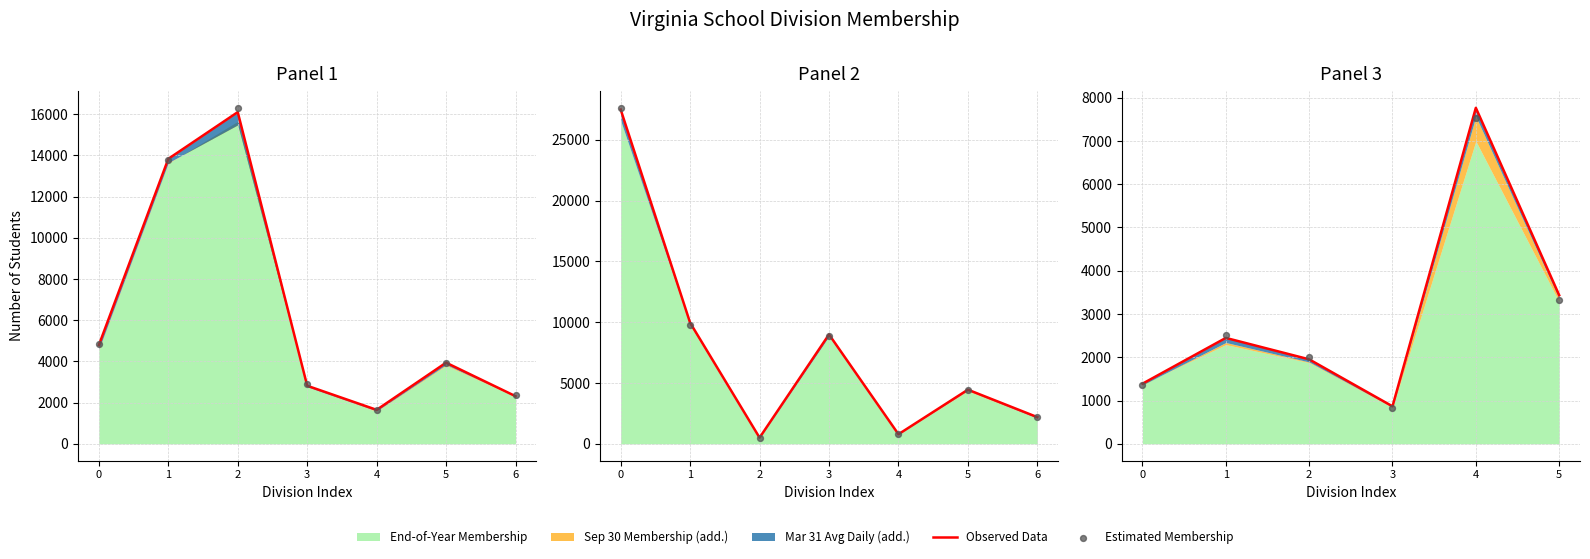

Which series reaches the minimum Y coordinate?

Estimated Membership